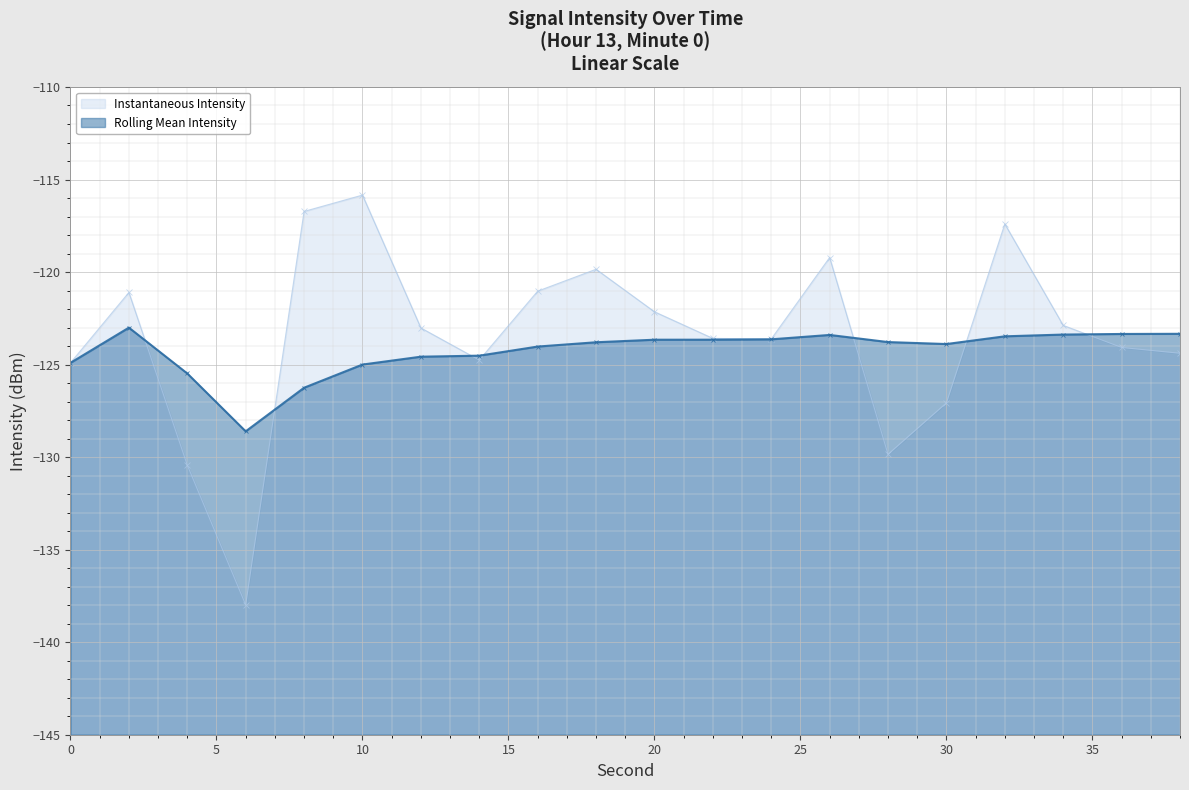

Which series has the largest total across all categories?

Cumulative Intensity